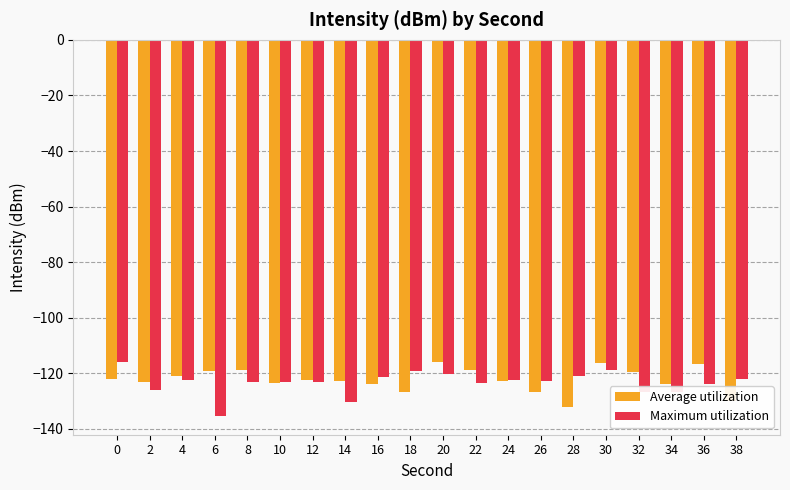

What is the total value across all series at 32?

-246.2